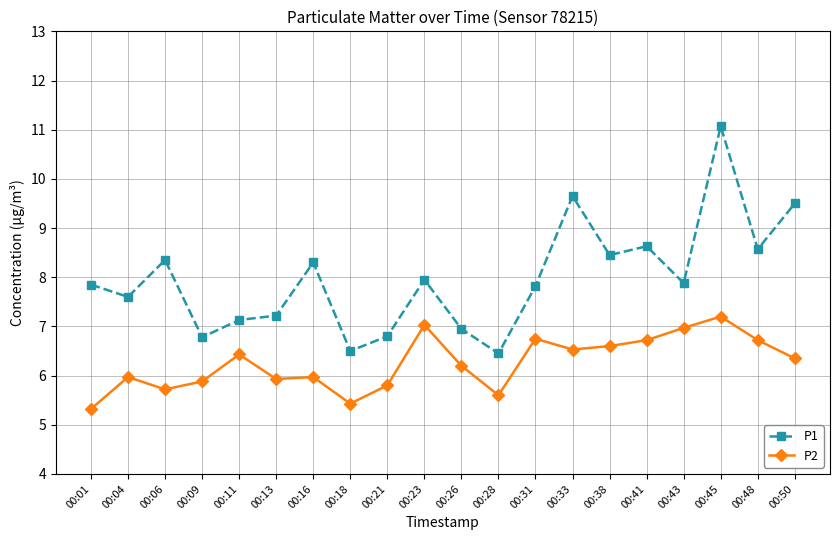

At 00:04, list the series in order from largest to smallest.

P1, P2